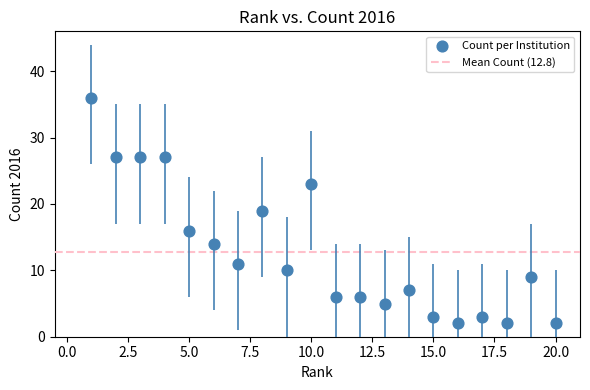

What is the range of X values (max minus min)?

19